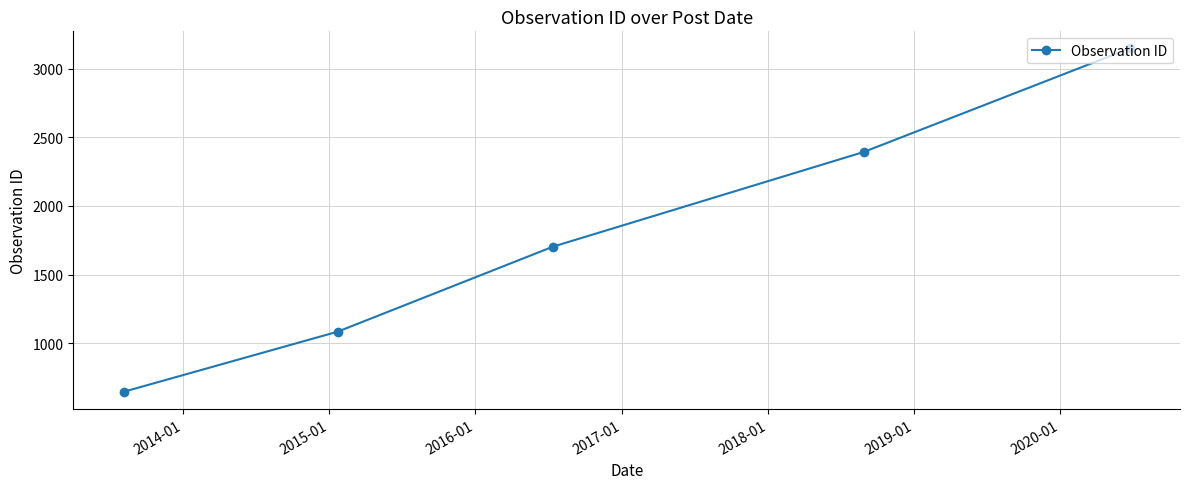

How many lines are shown in the chart?

1